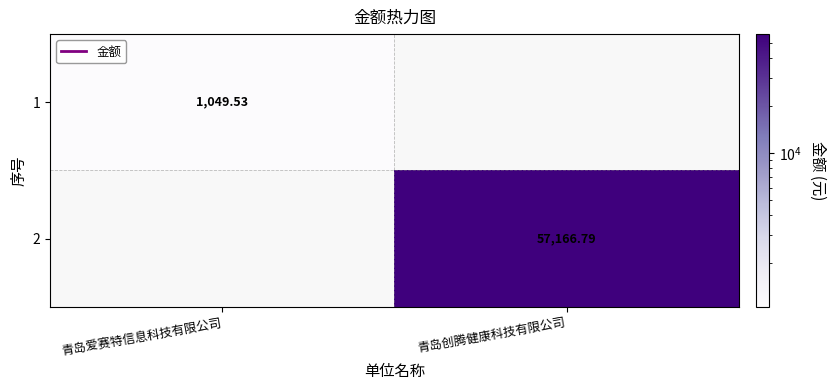

What is the difference between the highest and lowest values at 青岛爱赛特信息科技有限公司?

1049.5